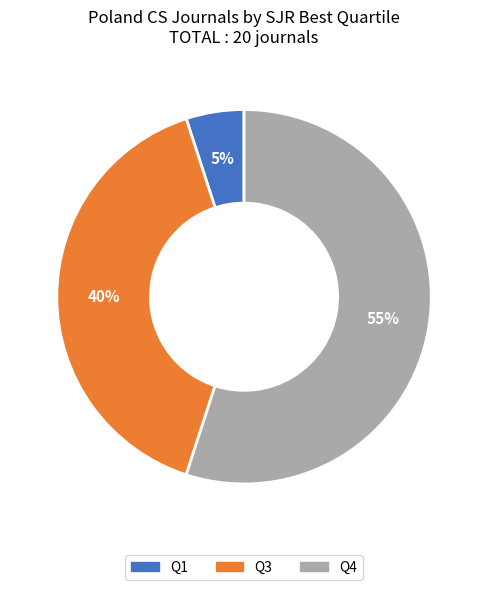

To the nearest percent, what is the average slice percentage?

33%